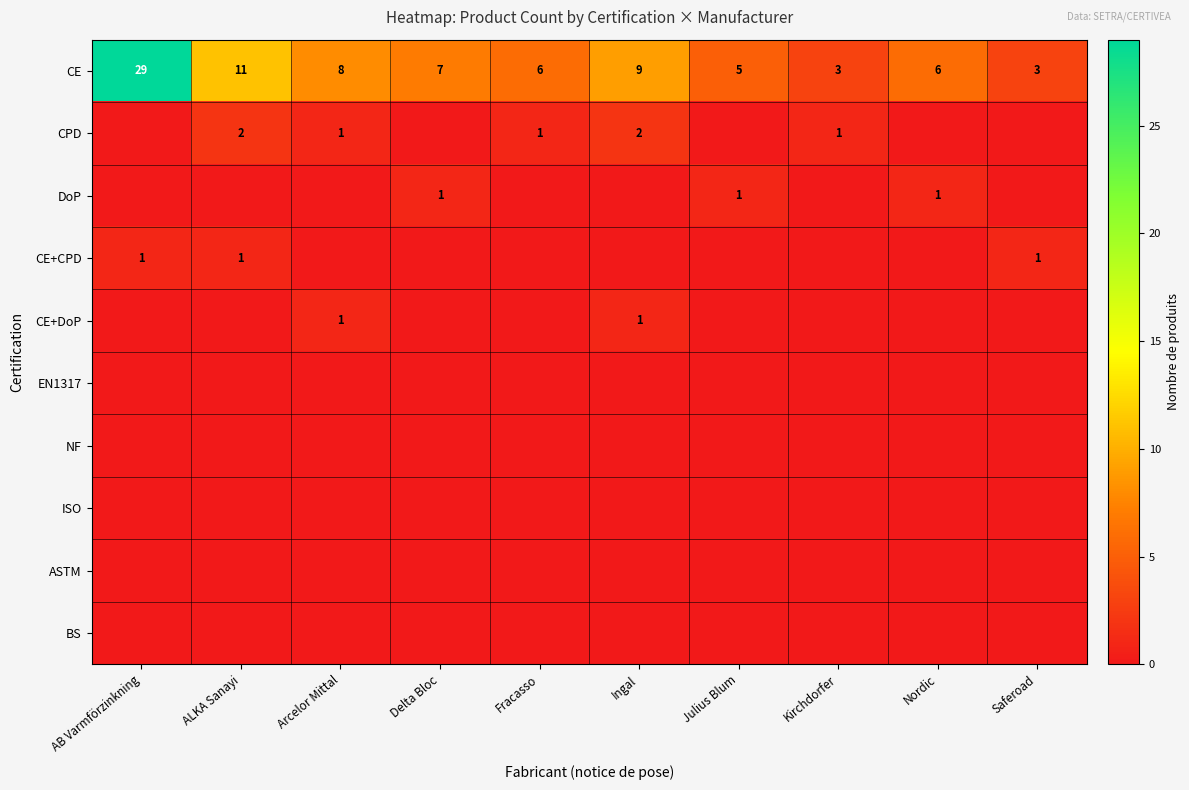

Between AB Varmförzinkning and Saferoad, which is larger?

AB Varmförzinkning